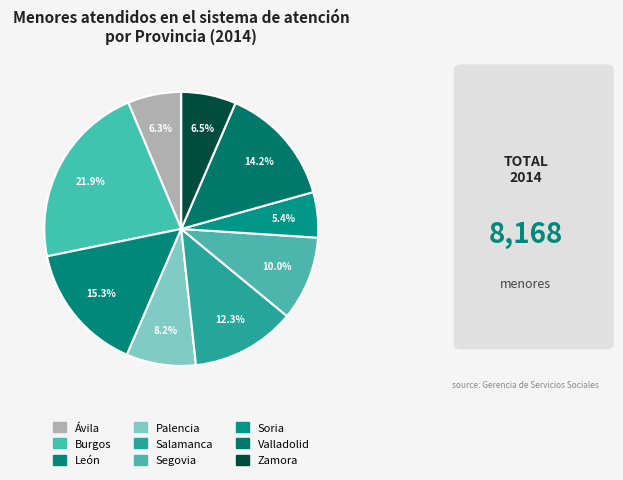

Count the number of slices in the pie.

9